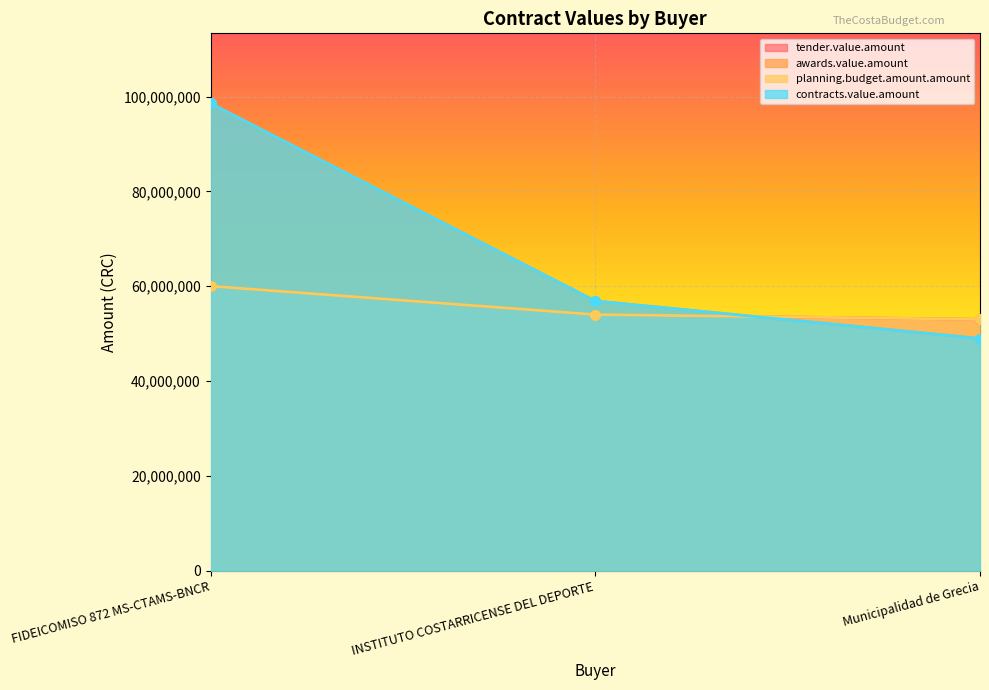

Between Municipalidad de Grecia and INSTITUTO COSTARRICENSE DEL DEPORTE, which is larger?

INSTITUTO COSTARRICENSE DEL DEPORTE